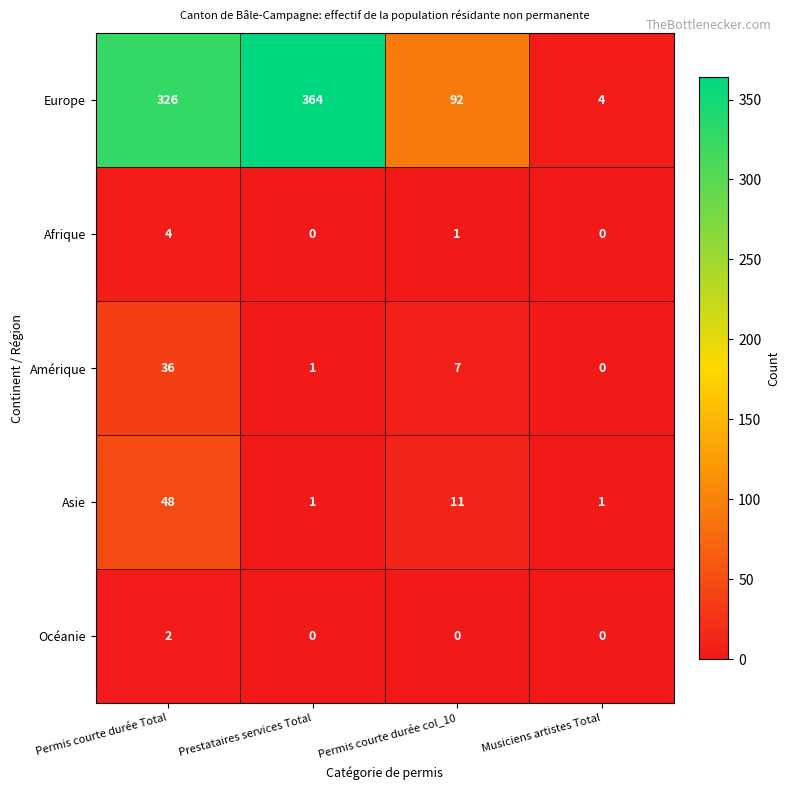

Reading right to left, transcribe all the data shown in this chart.

Europe: 4	92	364	326
Afrique: 0	1	0	4
Amérique: 0	7	1	36
Asie: 1	11	1	48
Océanie: 0	0	0	2